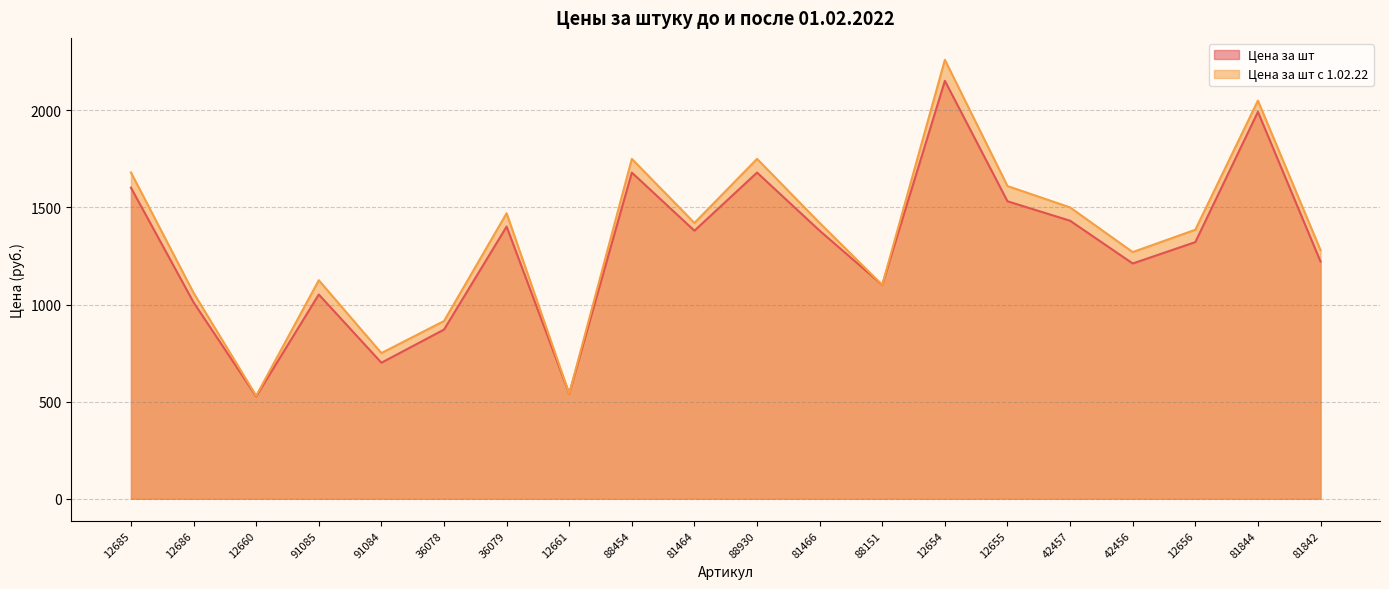

Where does the Цена за шт series first go above 1380?

12685